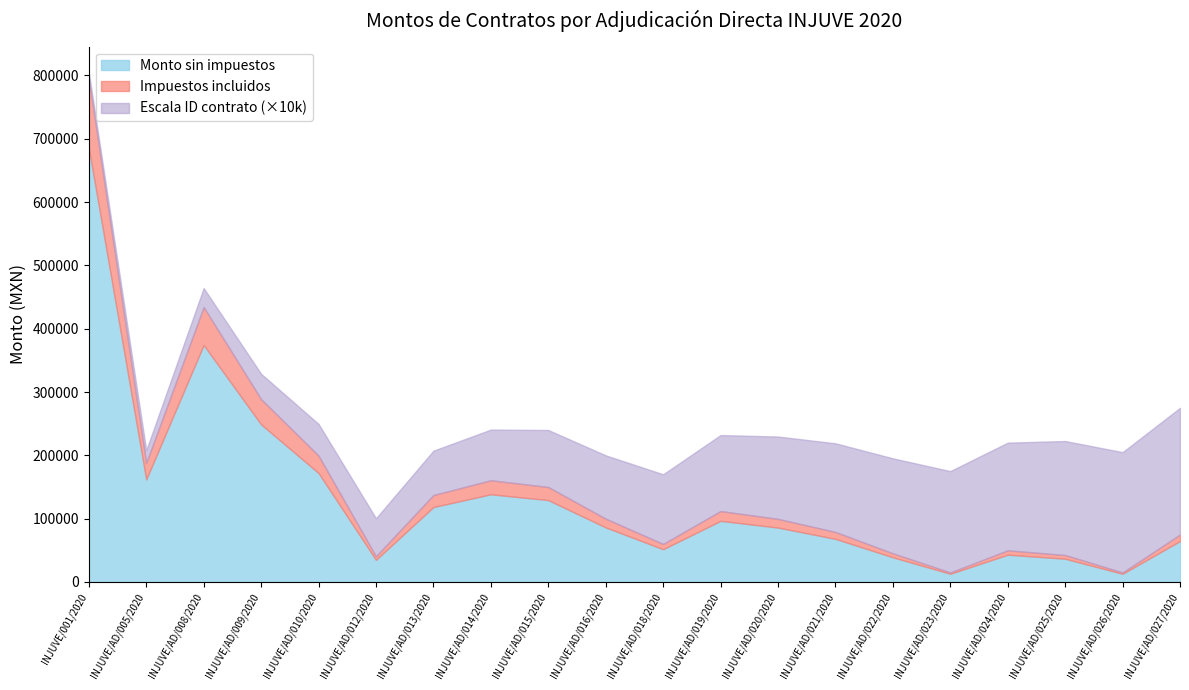

Which category has the highest value in the Número de contrato (ID) series?

INJUVE/AD/027/2020